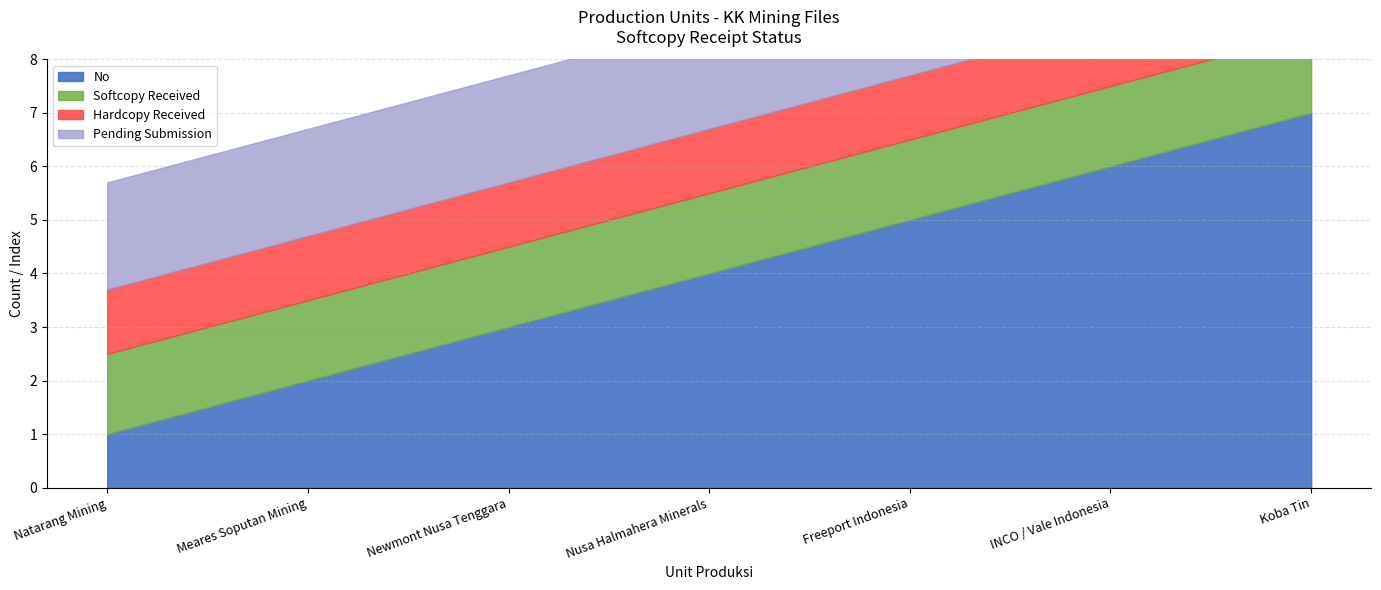

Where does the data first go above 4?

Freeport Indonesia